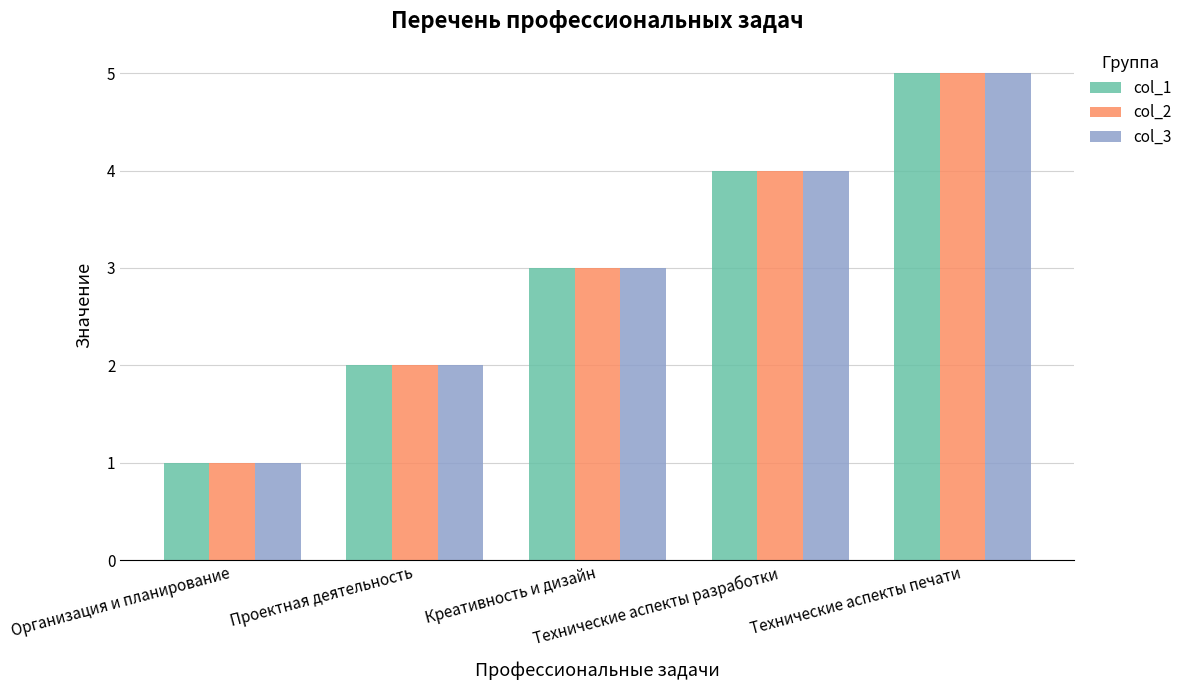

At which label is col_2 closest to 3?

Креативность и дизайн